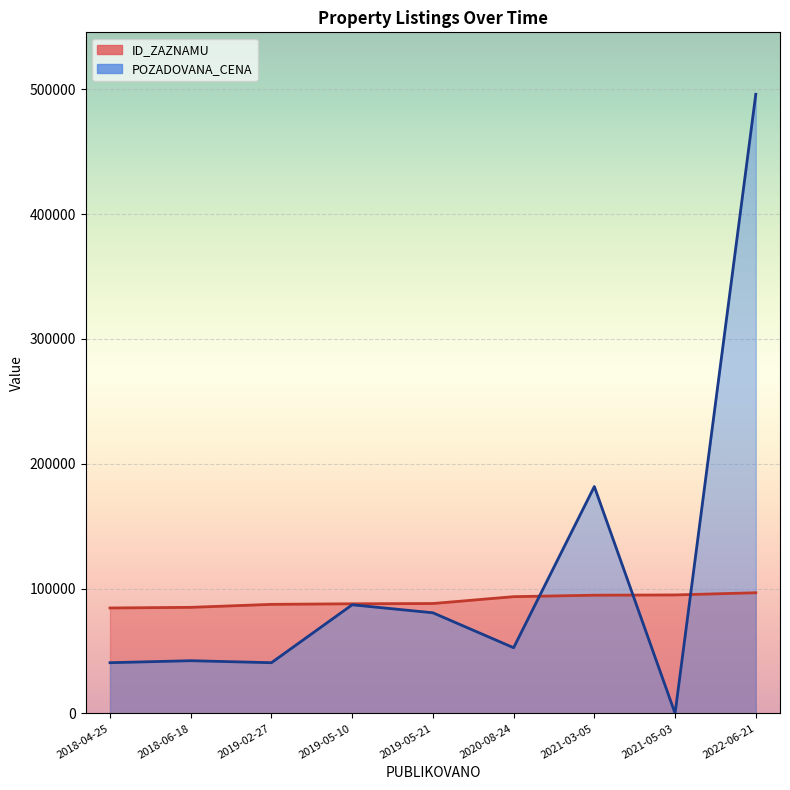

Reading right to left, extract all data points from this chart.

ID_ZAZNAMU: 2022-06-21=96650	2021-05-03=94891	2021-03-05=94679	2020-08-24=93509	2019-05-21=88011	2019-05-10=87804	2019-02-27=87347	2018-06-18=84948	2018-04-25=84452
POZADOVANA_CENA: 2022-06-21=496060	2021-05-03=0	2021-03-05=181760	2020-08-24=52600	2019-05-21=80600	2019-05-10=87000	2019-02-27=40600	2018-06-18=42200	2018-04-25=40600